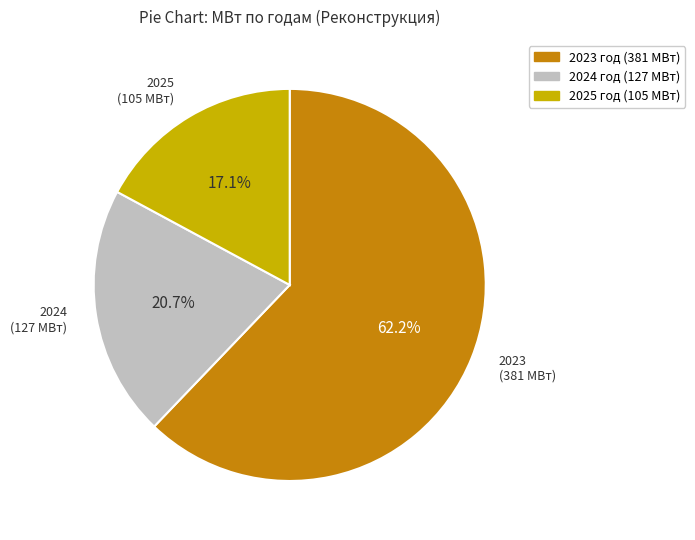

To the nearest percent, what is the average slice percentage?

33%